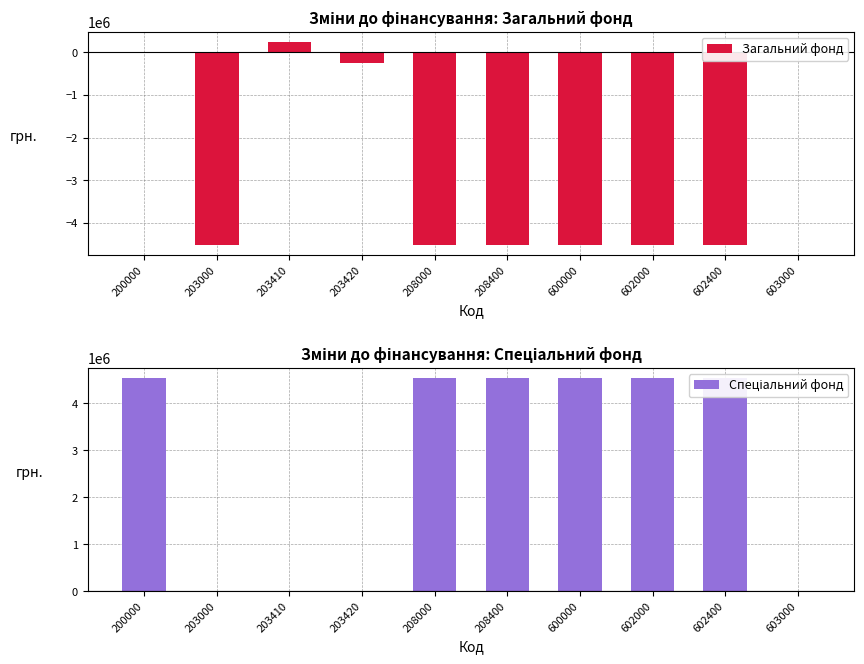

At which category is the sum across all series the highest?

200000